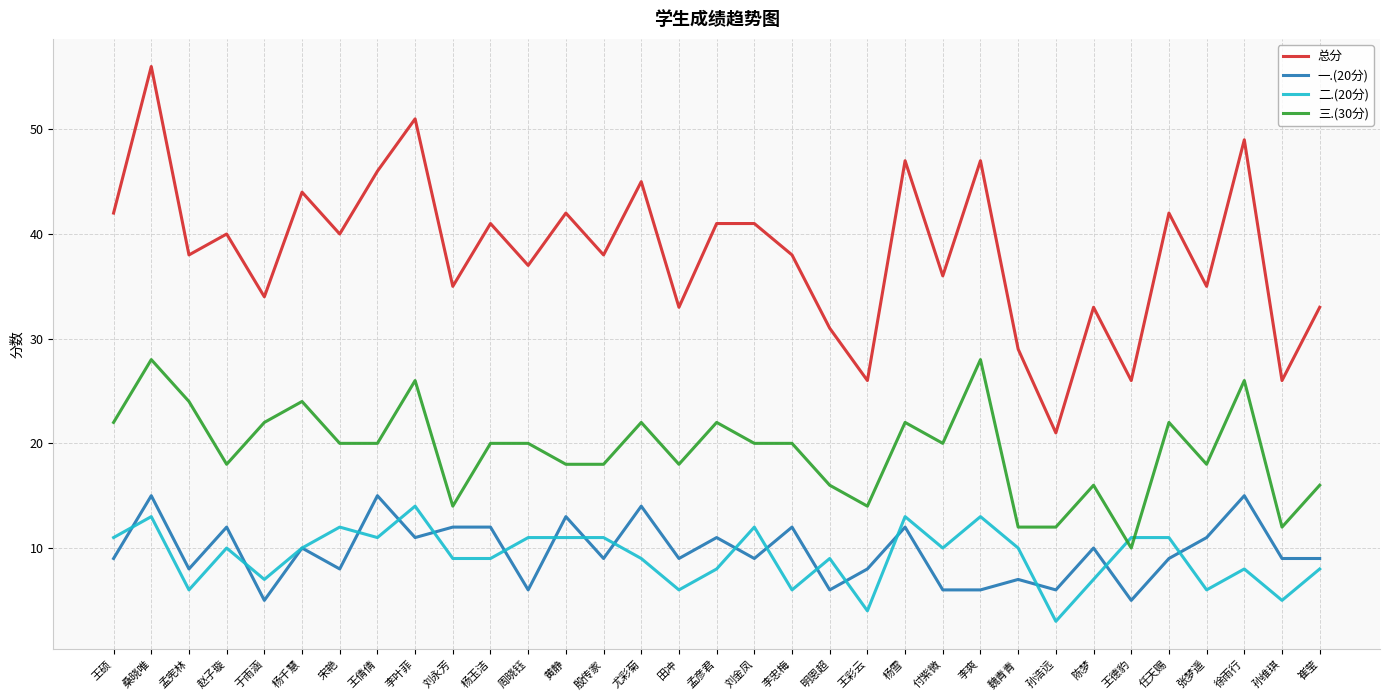

Which series has the largest range (max minus min)?

总分